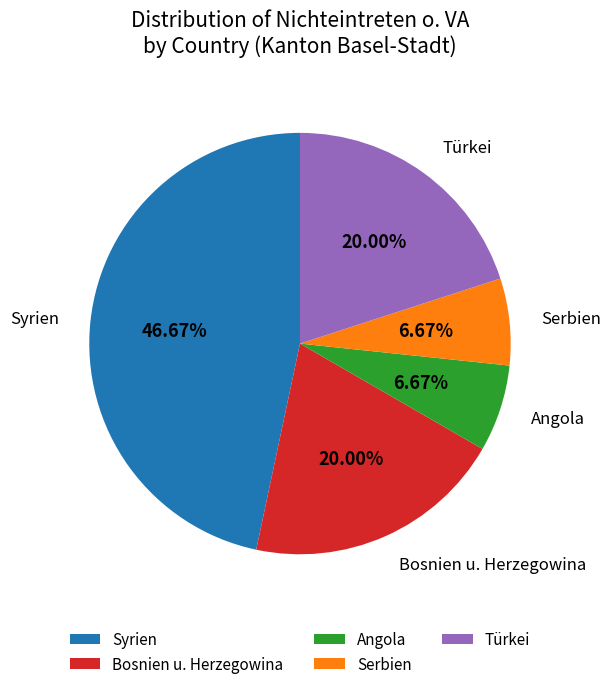

What is the largest slice in the pie chart?

Syrien